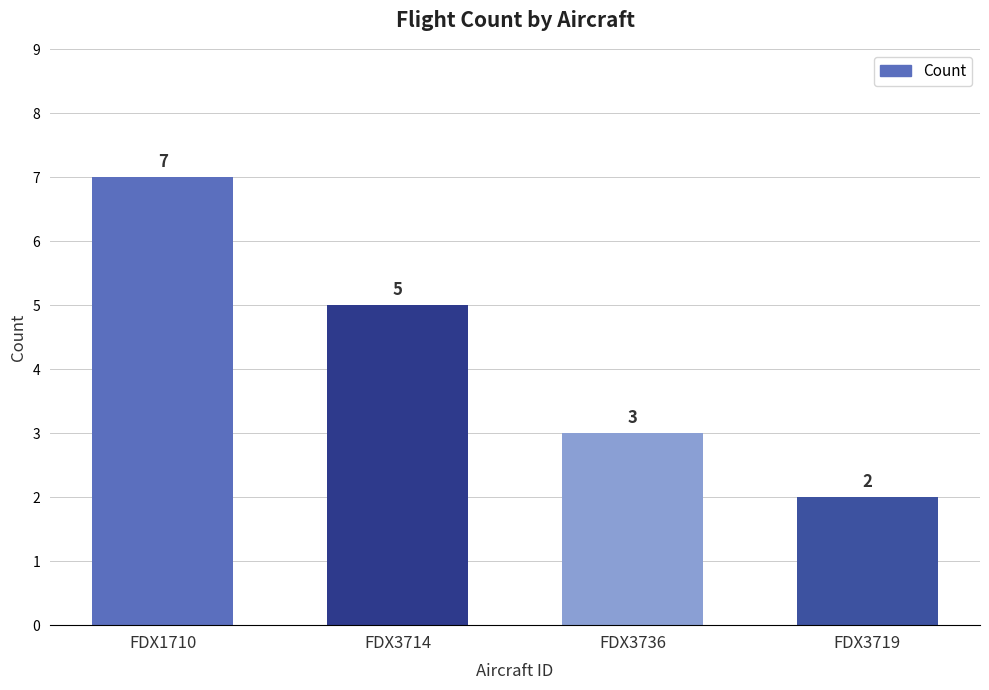

Between FDX1710 and FDX3736, which is larger?

FDX1710